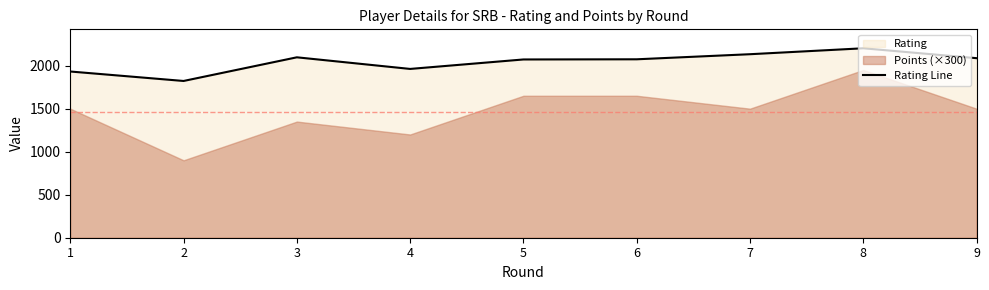

Rank the categories by value from lowest to highest.

2, 1, 4, 5, 6, 9, 3, 7, 8